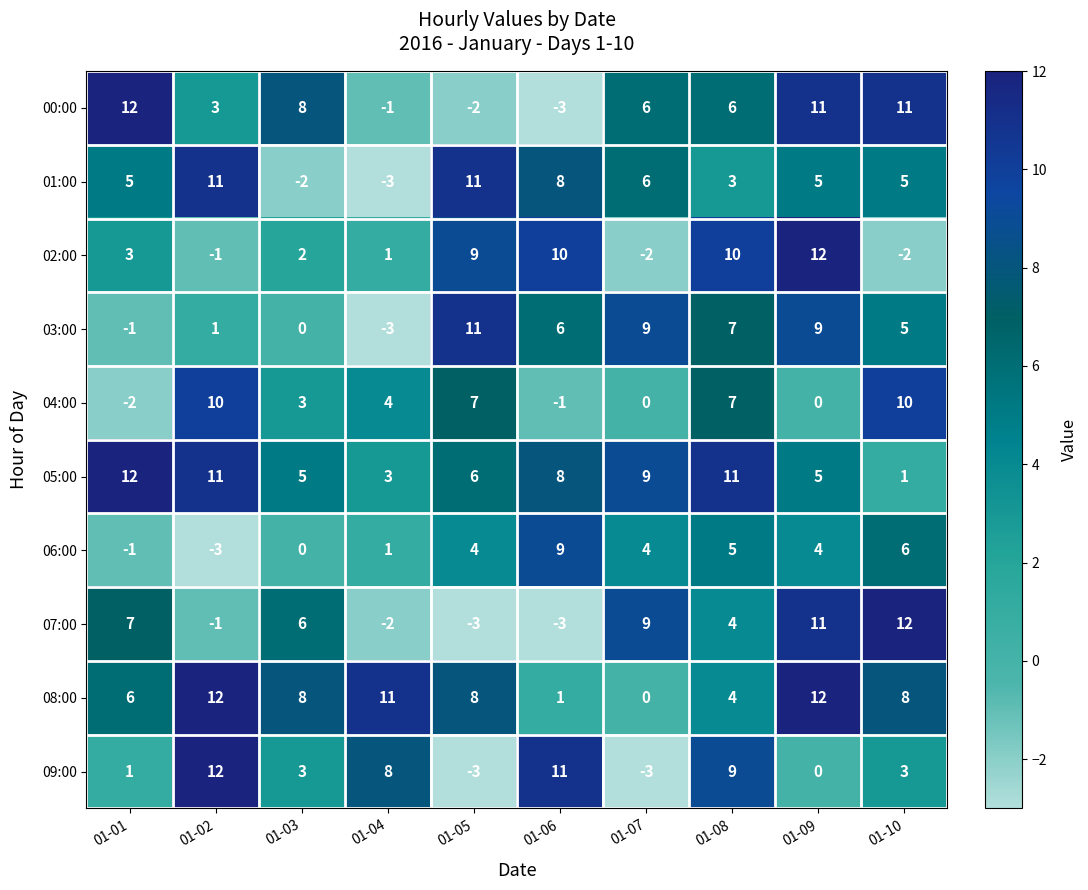

What is the sum of the 06:00 values at 01-01 and 01-02?

-4